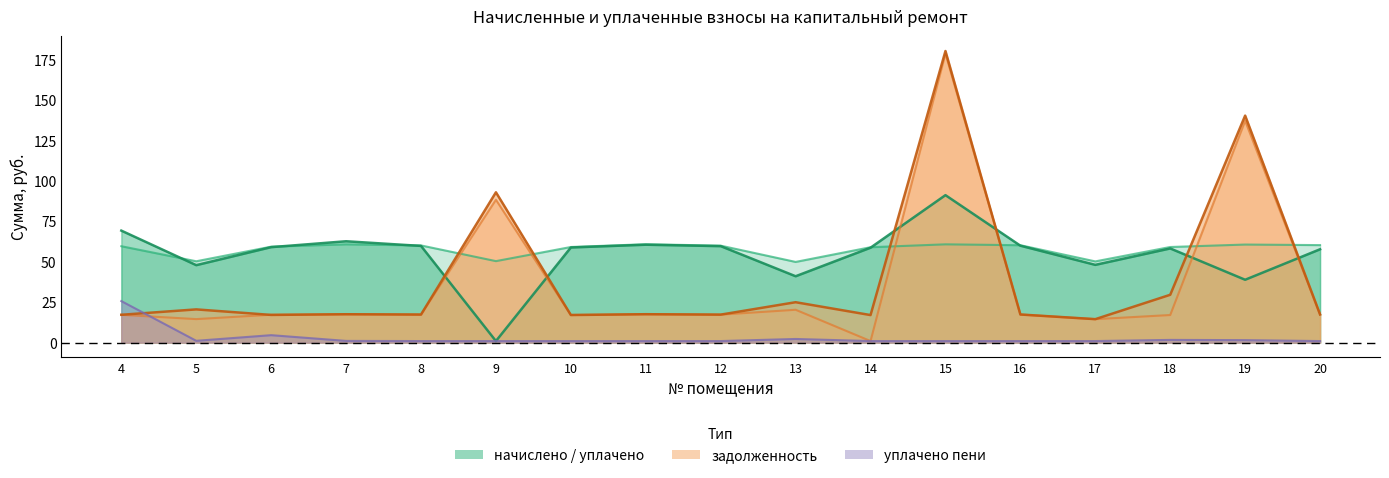

True or false: уплачено пени (col_8) has a value of 0.7 at 5.

False